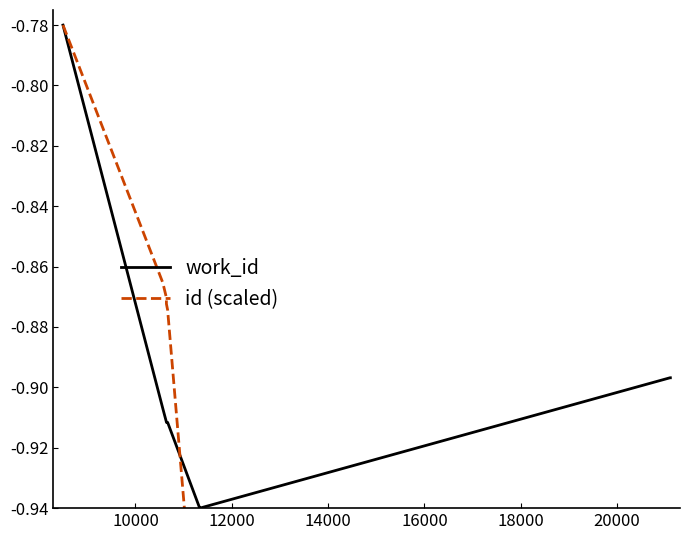

True or false: work_id has more than 1 points higher than both neighbors.

False